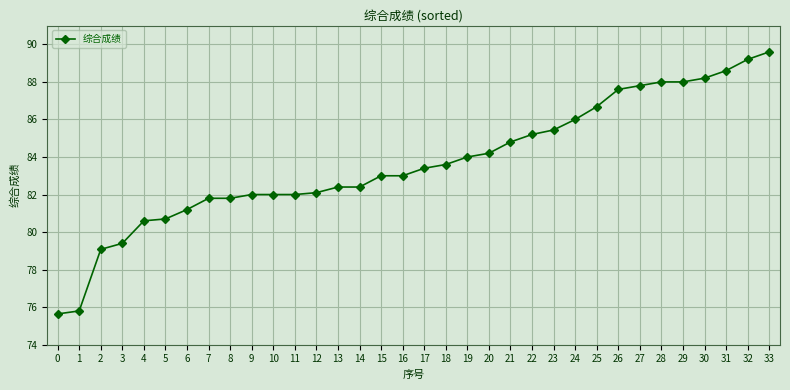

What is the minimum value shown in the chart?

75.6